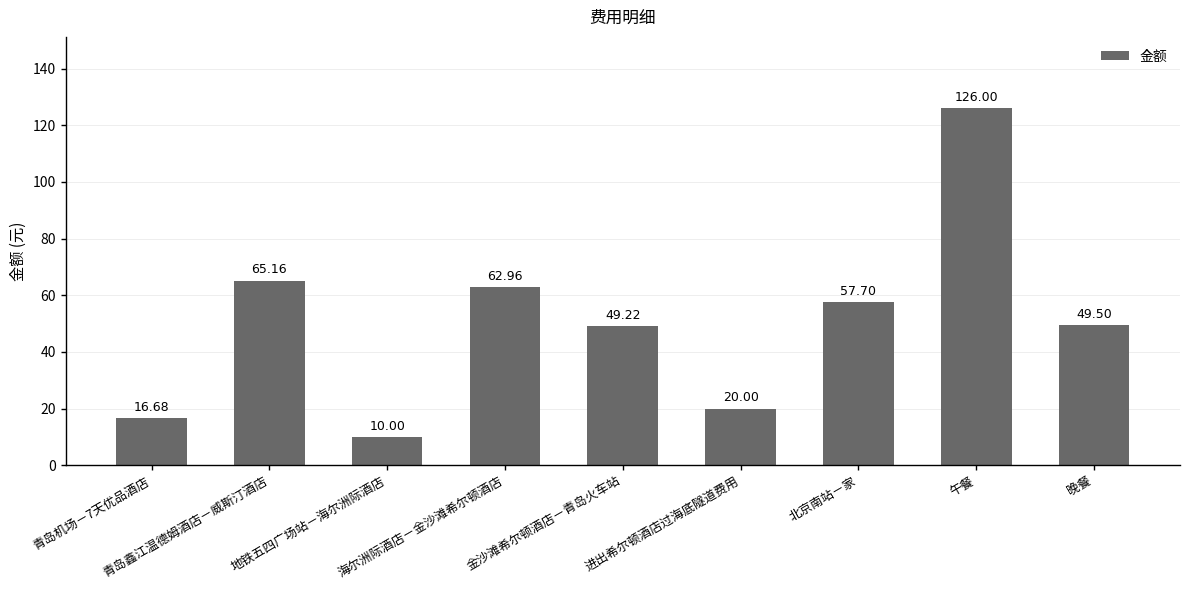

Reading right to left, what are all the values shown in this chart?

49.5	126.0	57.7	20.0	49.2	63.0	10.0	65.2	16.7